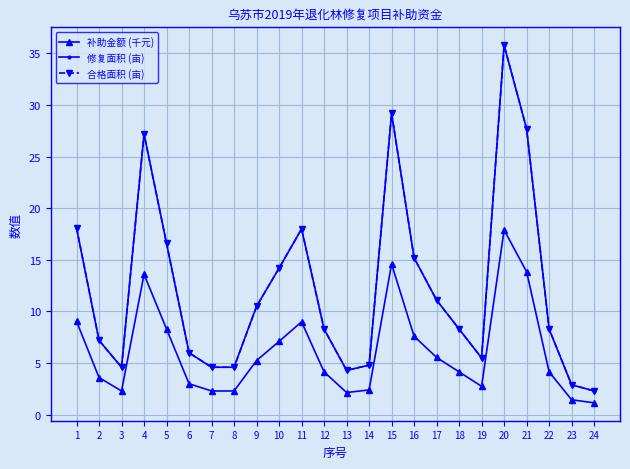

At which category does 合格面积 (亩) reach its first local valley?

3